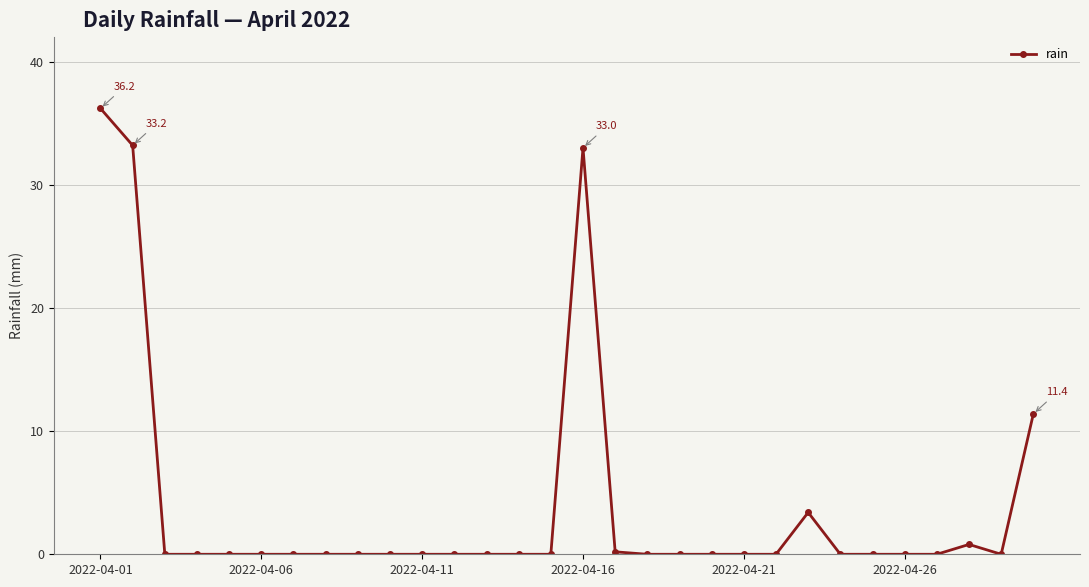

Reading right to left, transcribe all the data shown in this chart.

11.4	0.0	0.8	0.0	0.0	0.0	0.0	3.4	0.0	0.0	0.0	0.0	0.0	0.2	33.0	0.0	0.0	0.0	0.0	0.0	0.0	0.0	0.0	0.0	0.0	0.0	0.0	0.0	33.2	36.2